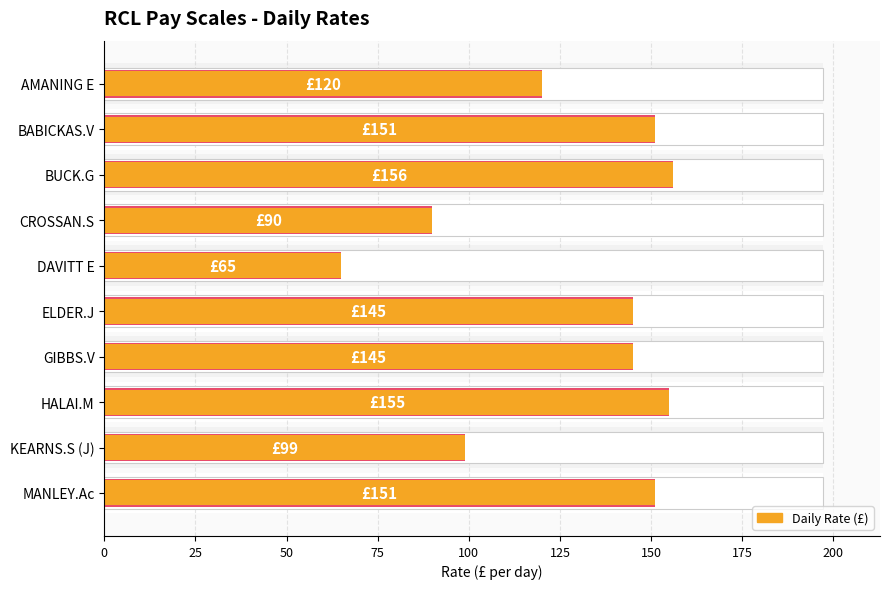

What is the maximum value shown in the chart?

156